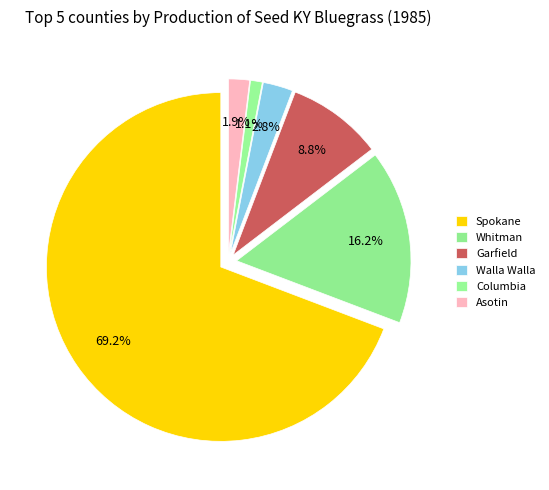

What is the total percentage of Columbia and Garfield?

9.9%